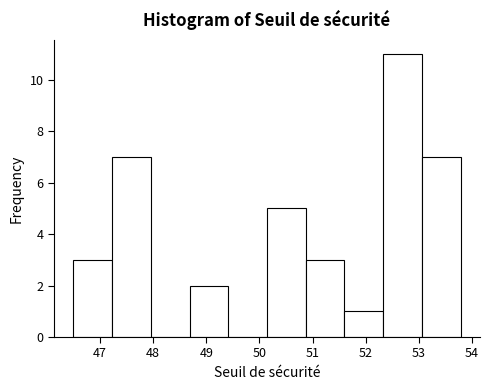

Reading left to right, list every bar in this chart as the range it spans on the x-axis followed by its height. Neither the bar edges nor the heights are printed on the chart, so give them approximately, as read against the axes.

46.5 to 47.2: 3
47.2 to 48.0: 7
48.0 to 48.7: 0
48.7 to 49.4: 2
49.4 to 50.1: 0
50.1 to 50.9: 5
50.9 to 51.6: 3
51.6 to 52.3: 1
52.3 to 53.1: 11
53.1 to 53.8: 7